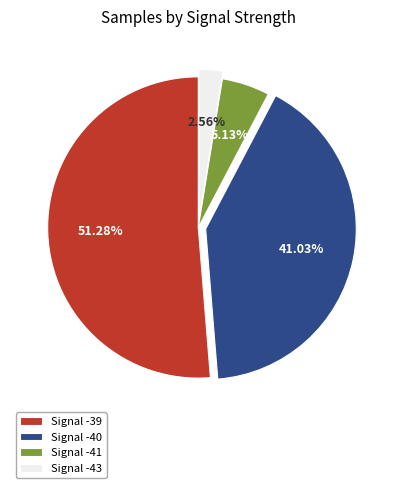

Combined, do Signal -43 and Signal -40 account for over 50%?

No